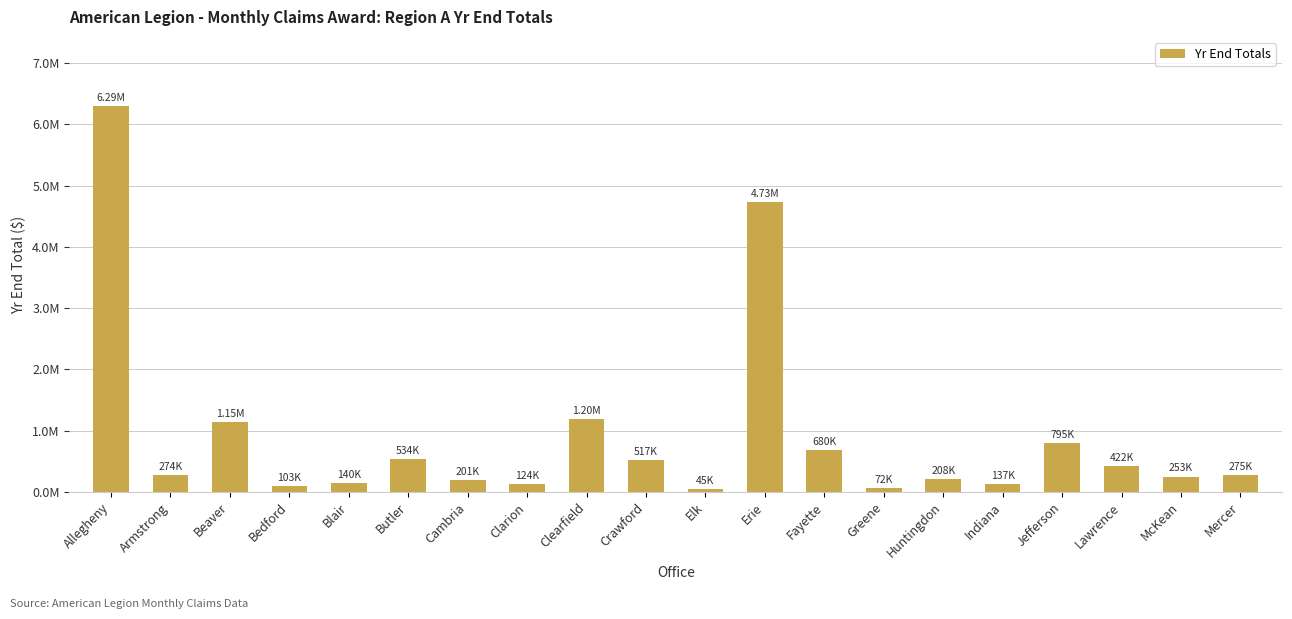

What is the difference between the second highest and minimum values?

4681582